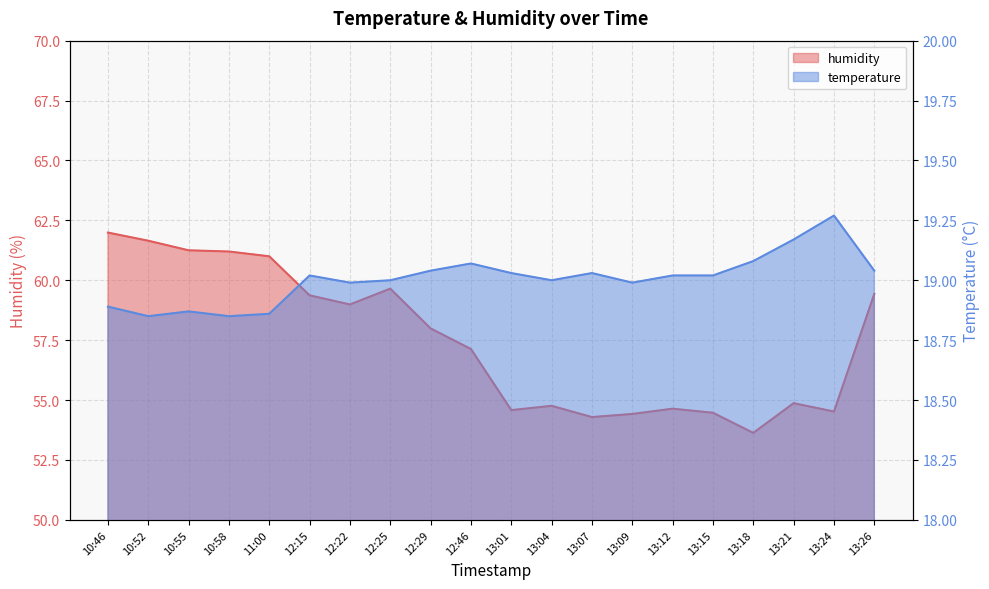

How many interior local valleys does the humidity series have?

5